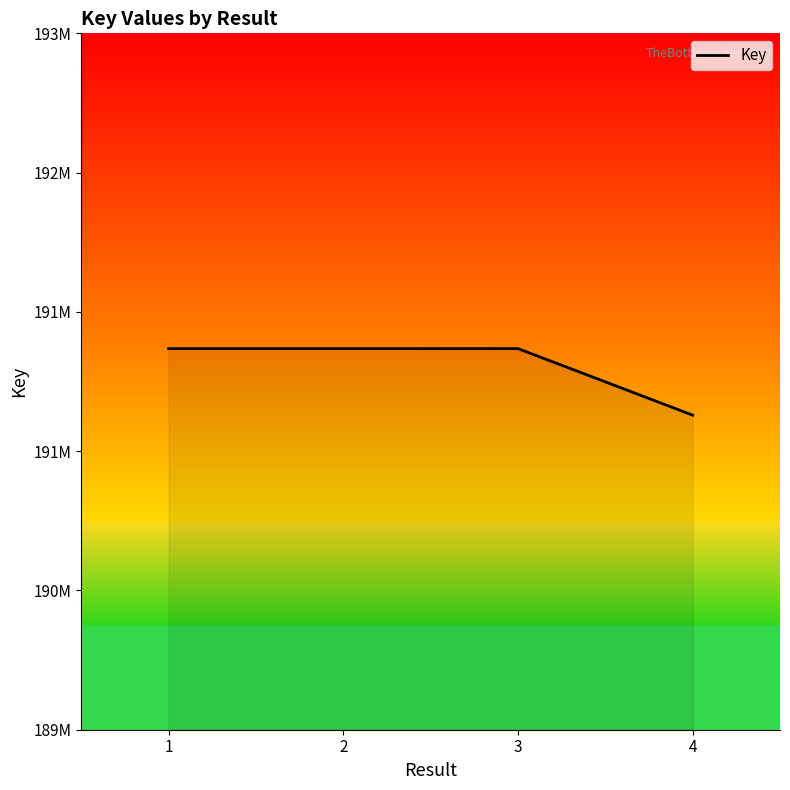

Rank the categories by value from lowest to highest.

4, 2, 1, 3